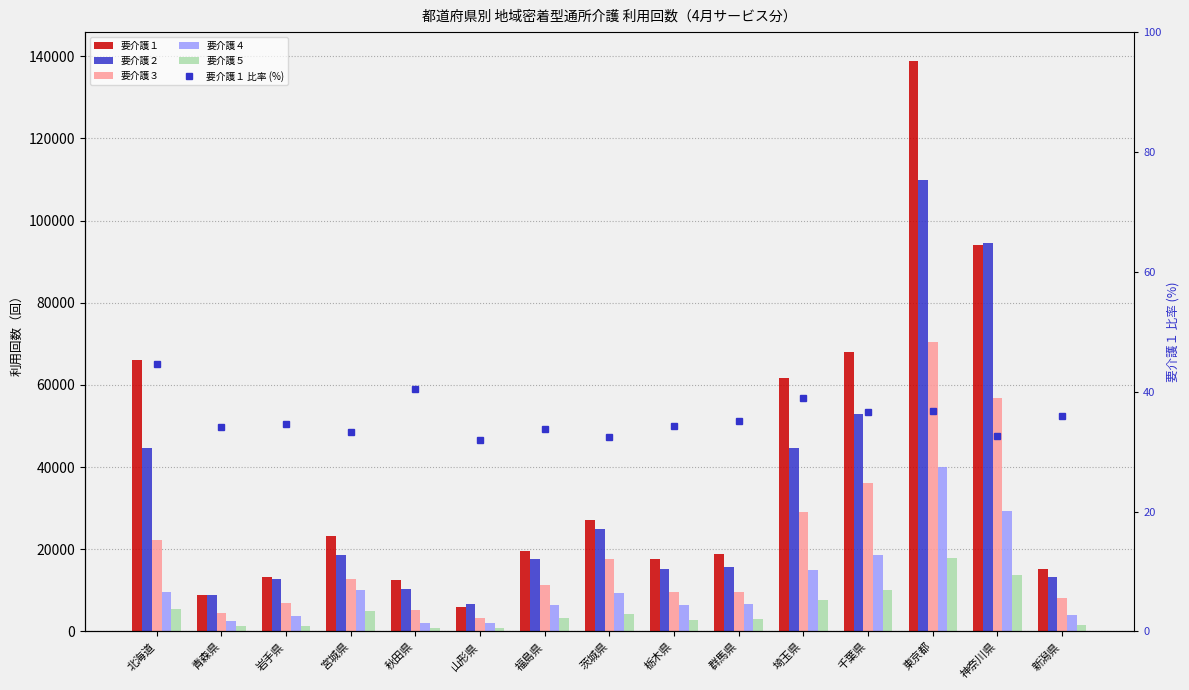

Which series has the largest range (max minus min)?

要介護１